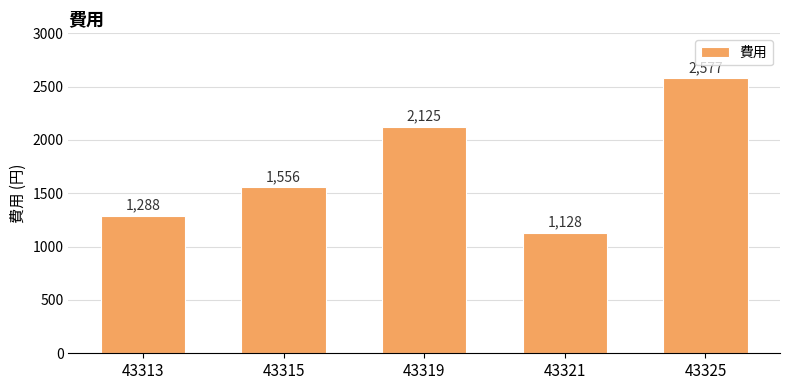

Count the number of categories in the chart.

5